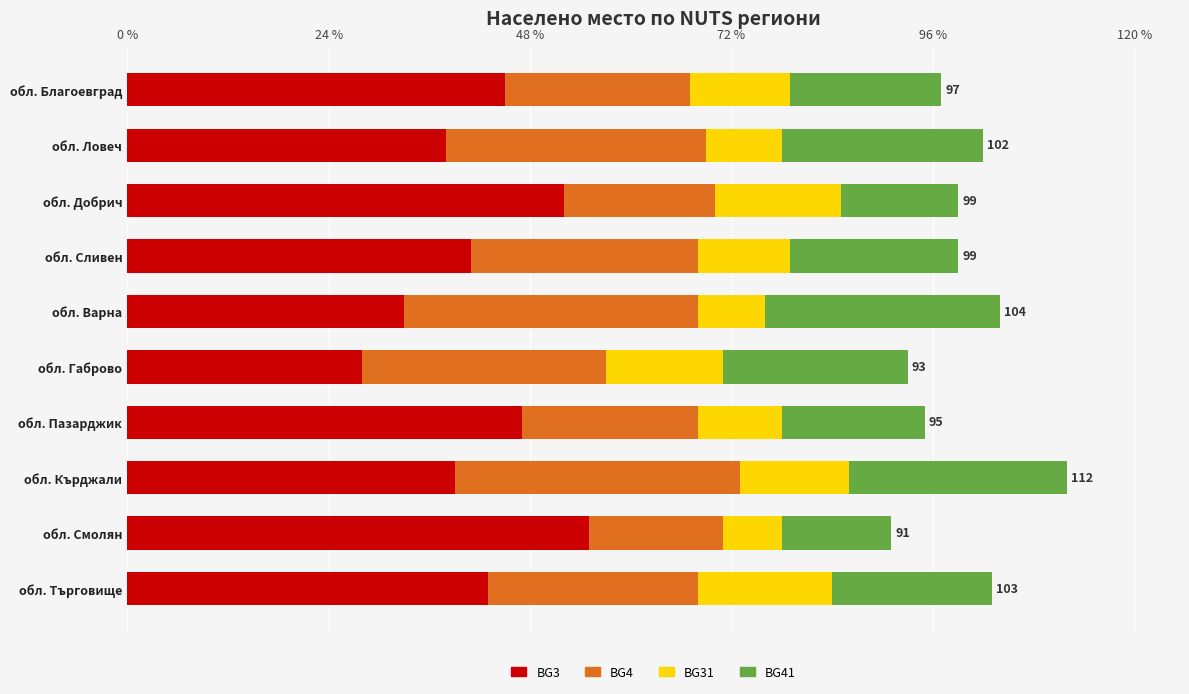

What is the total value across all series at обл. Търговище?

103